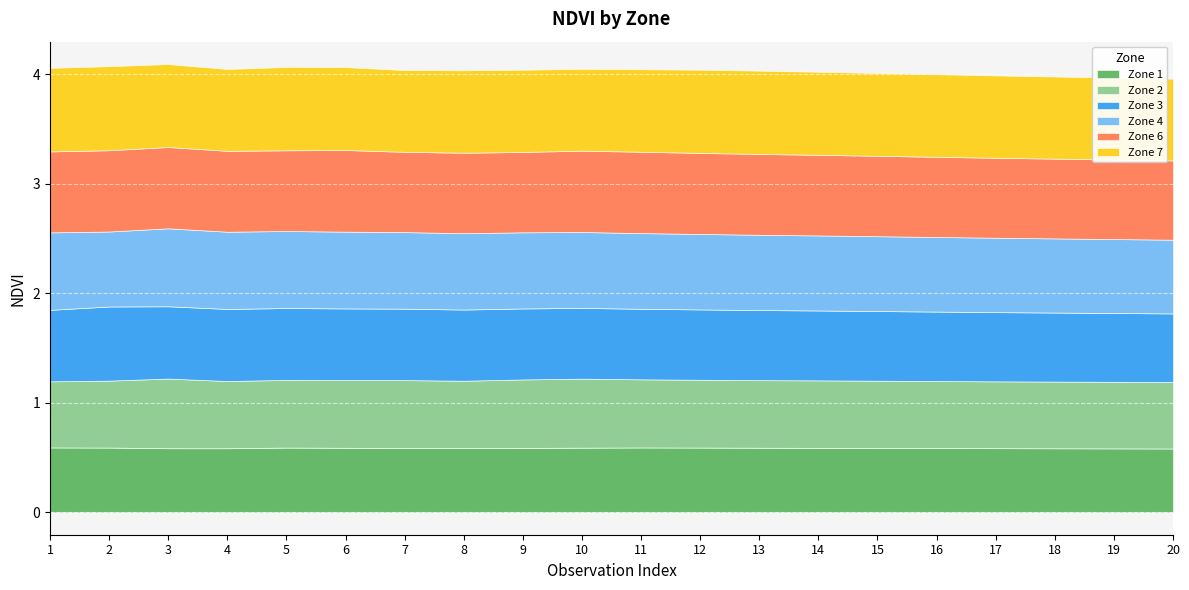

List the labels in order of Zone 6 value, largest first.

6, 10, 11, 3, 2, 12, 1, 4, 13, 5, 14, 8, 15, 9, 7, 16, 17, 18, 19, 20